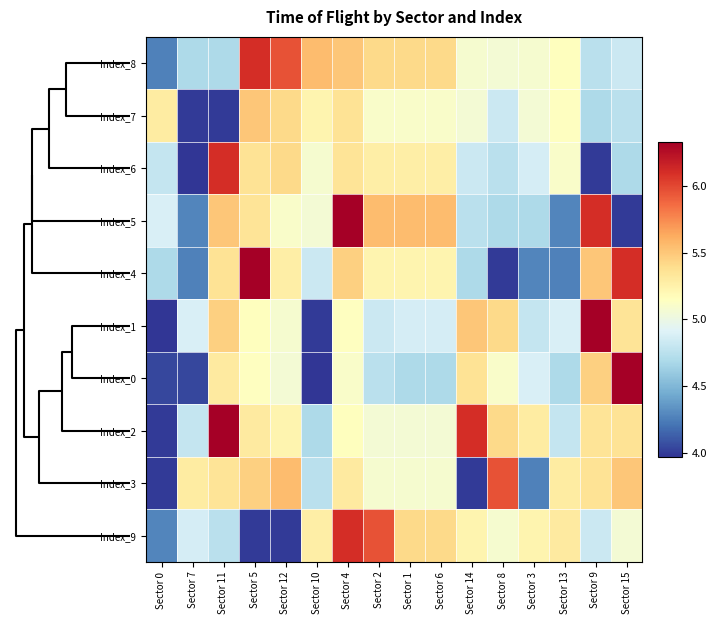

What is the total value across all series at Sector 2?

52.2